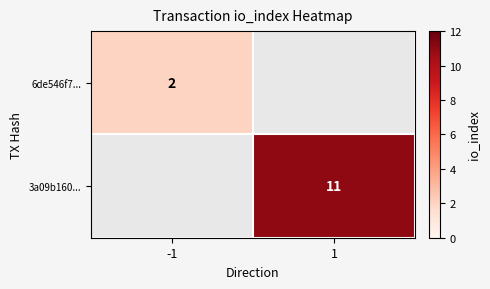

Is it true that 3a09b160... equals 3.2 at 1?

False